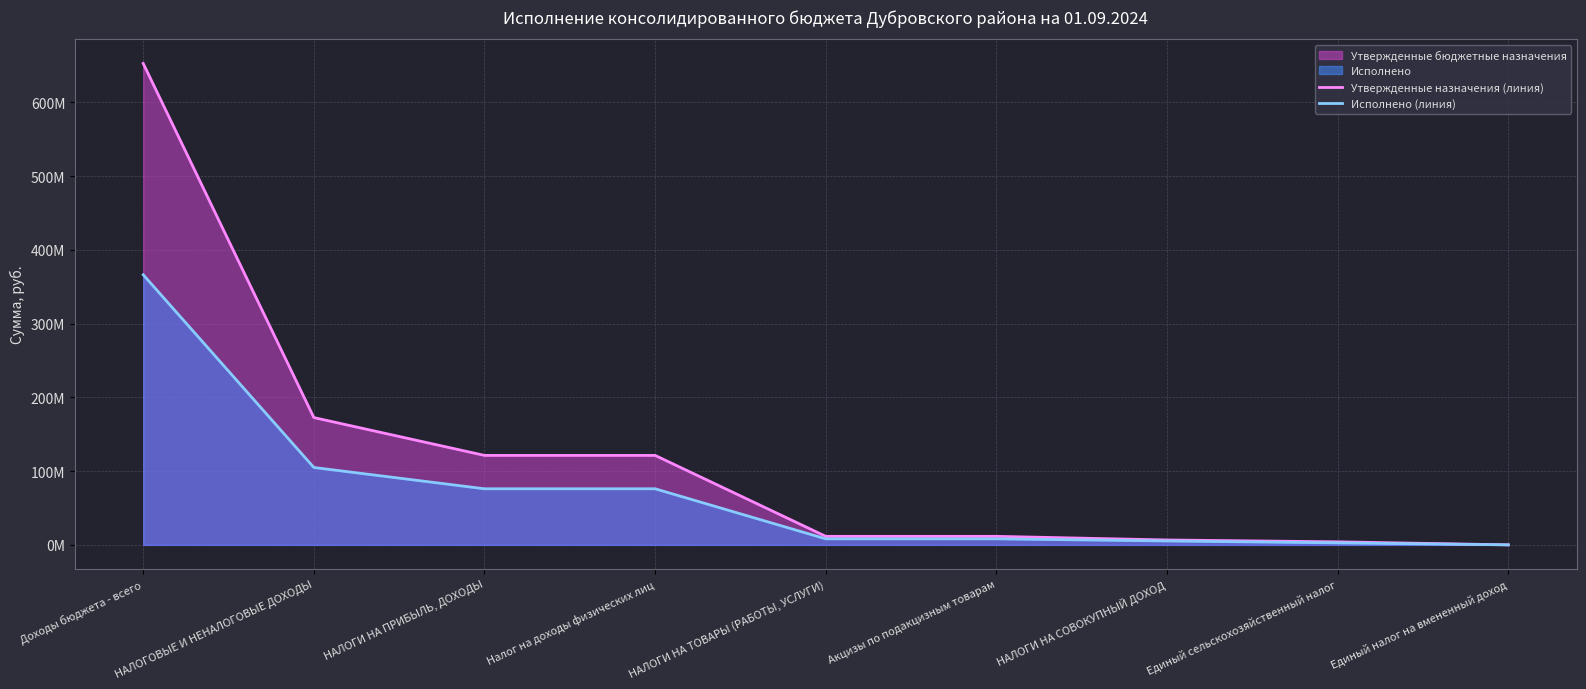

How many lines are shown in the chart?

2